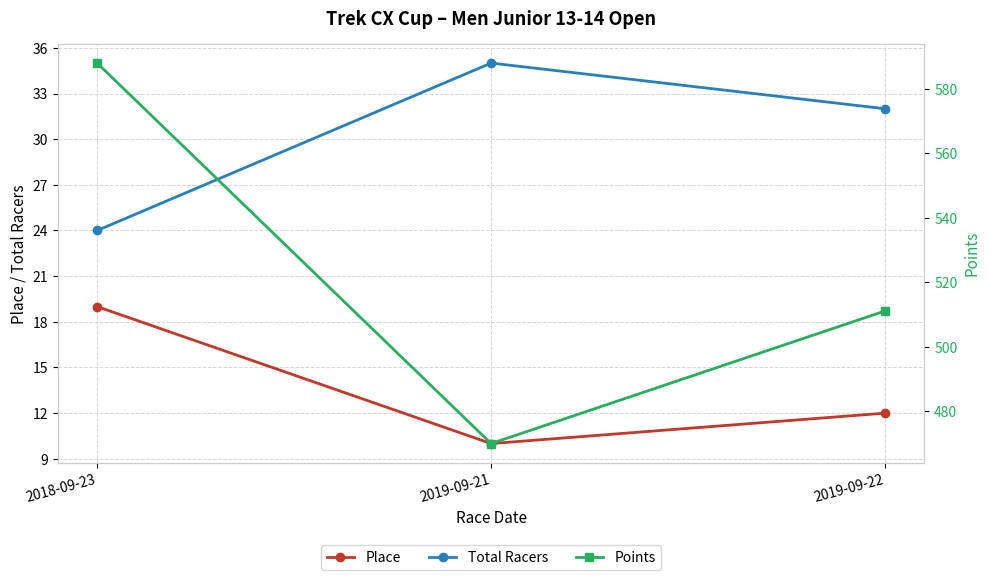

What is the total value across all series at 2018-09-23?

631.0